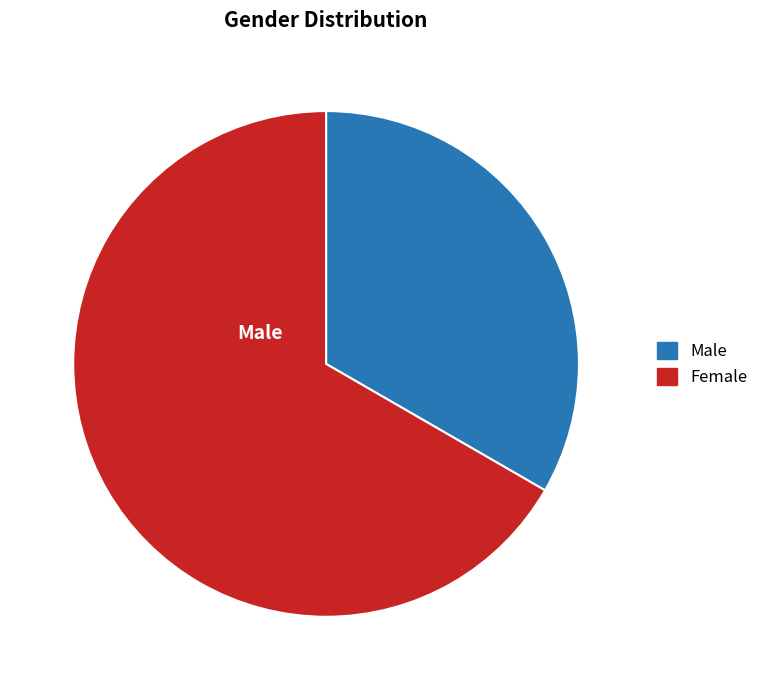

True or false: Male accounts for 43% of the total.

False